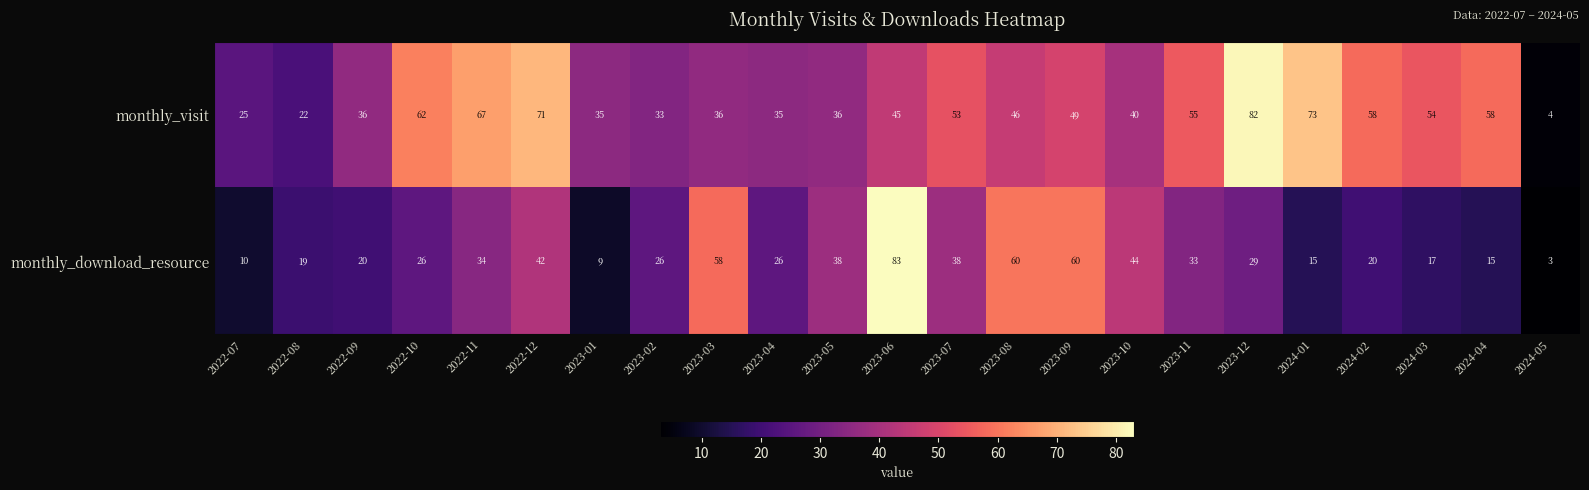

What is the sum of all monthly_visit values?

1075